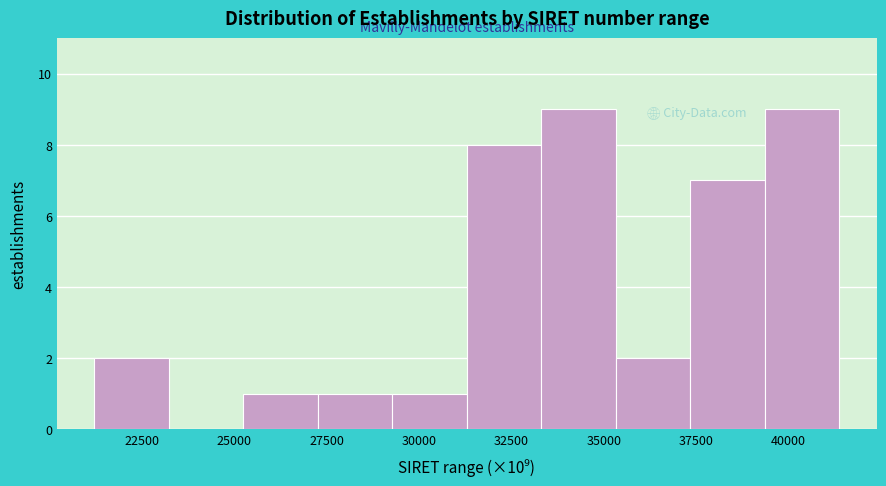

Reading left to right, list every bar in this chart as the range it spans on the x-axis followed by its height. Neither the bar edges nor the heights are printed on the chart, so give them approximately, as read against the axes.

21000 to 23000: 2
23000 to 25000: 0
25000 to 27500: 1
27500 to 29500: 1
29500 to 31500: 1
31500 to 33500: 8
33500 to 35500: 9
35500 to 37500: 2
37500 to 39500: 7
39500 to 41500: 9